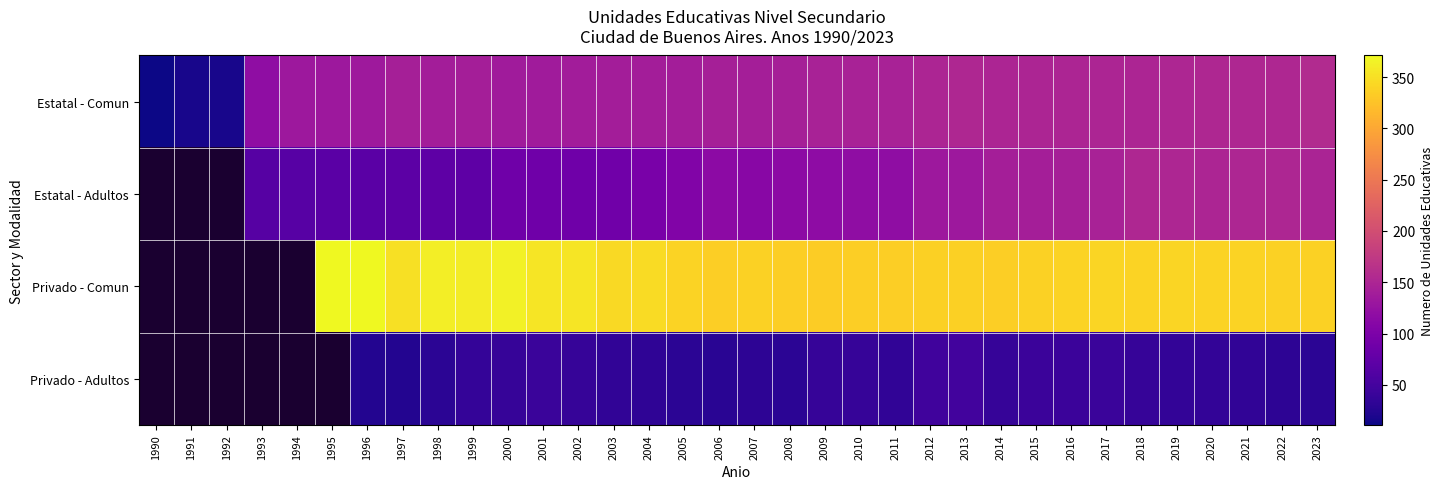

Where does the Estatal - Comun series first go above 143?

2009